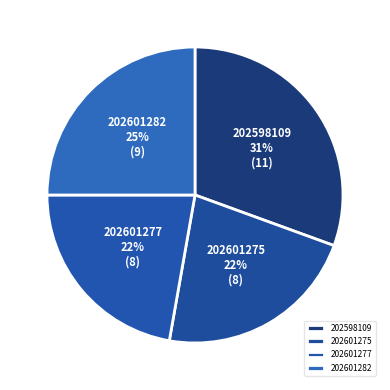

Is there a majority slice in this chart?

No